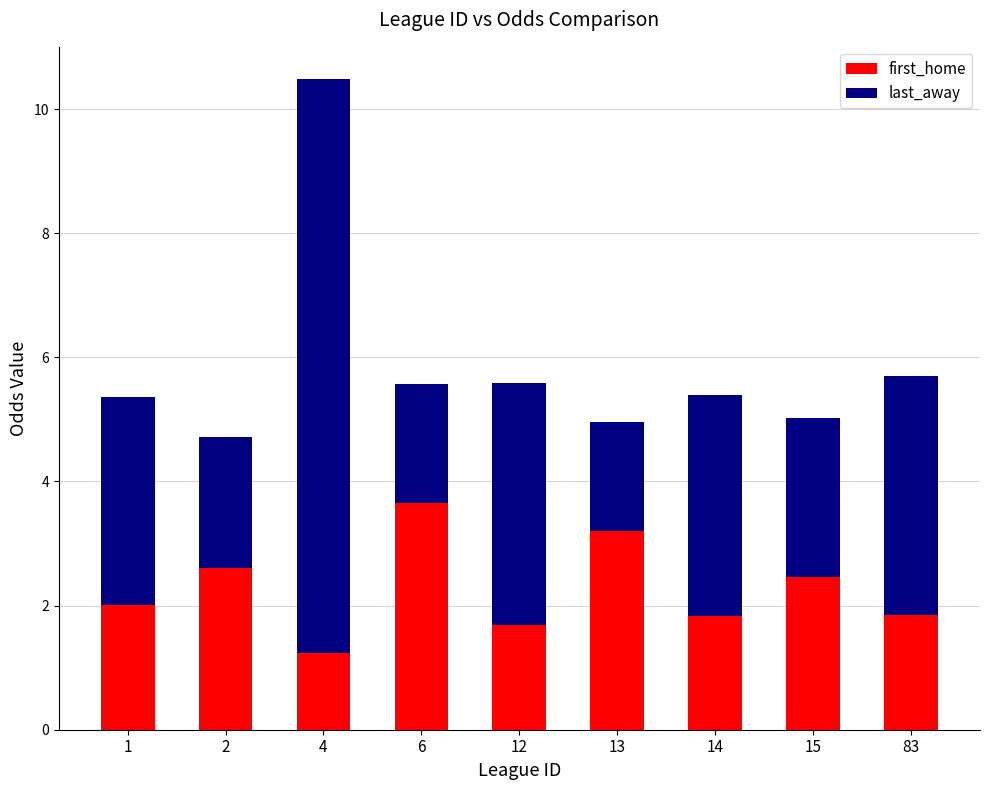

At which category is the sum across all series the highest?

4